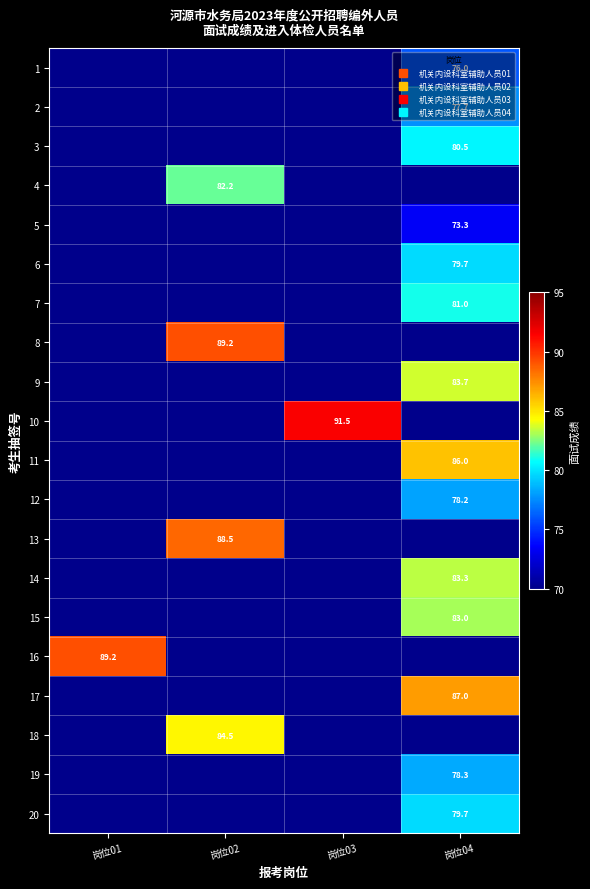

List the labels in order of 19 value, largest first.

岗位04, 岗位01, 岗位02, 岗位03